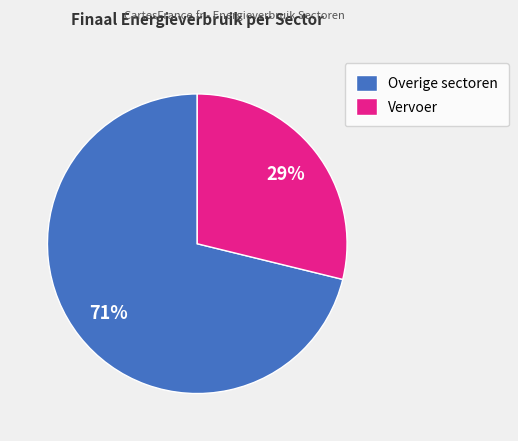

Approximately how many times larger is the value at Vervoer compared to Overige sectoren?

0.4